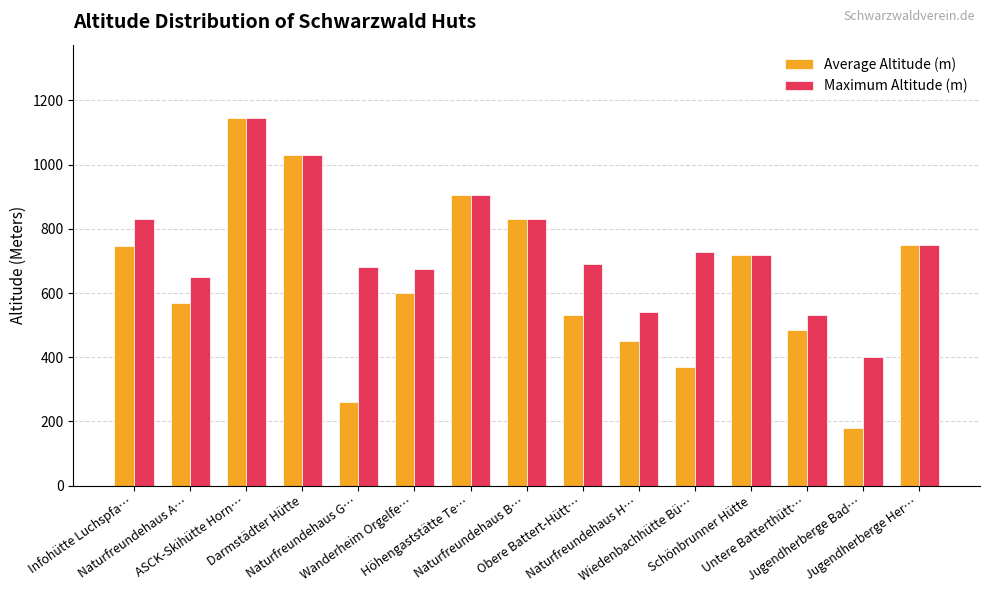

Is the value of Average Altitude (m) at Darmstädter Hütte greater than the value of Maximum Altitude (m) at Wiedenbachhütte Bü…?

Yes